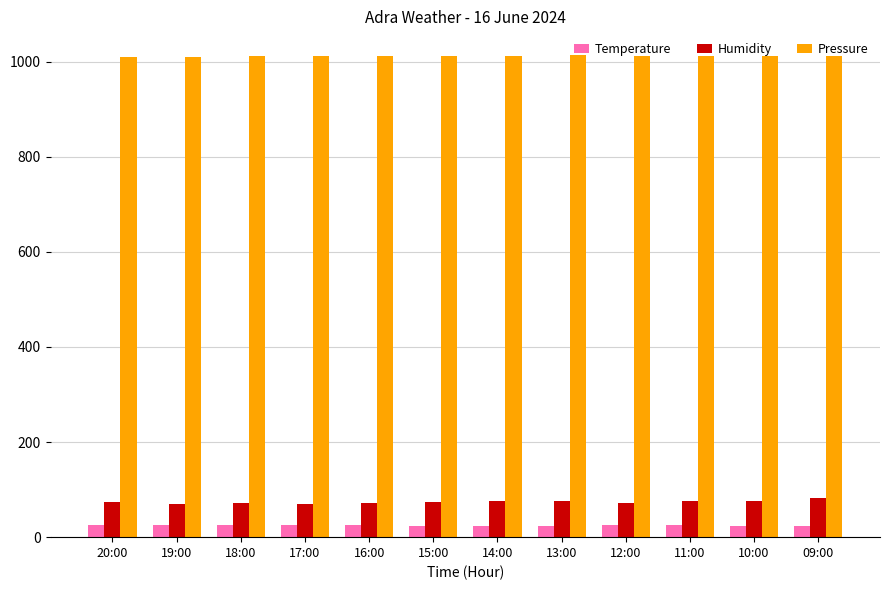

What is the difference between the highest and lowest values at 15:00?

987.2